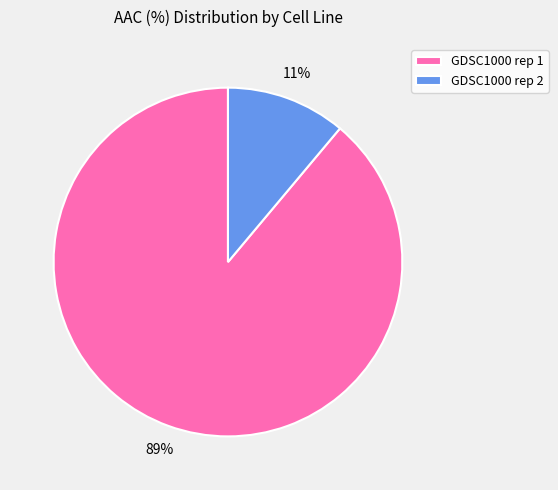

What is the largest slice in the pie chart?

GDSC1000 rep 1